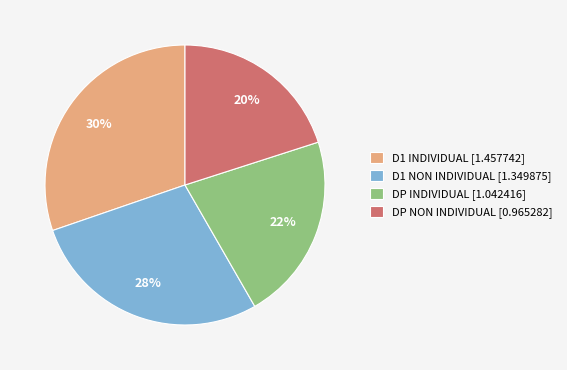

Do DP NON INDIVIDUAL [0.965282] and D1 NON INDIVIDUAL [1.349875] together represent more than half of the pie?

No